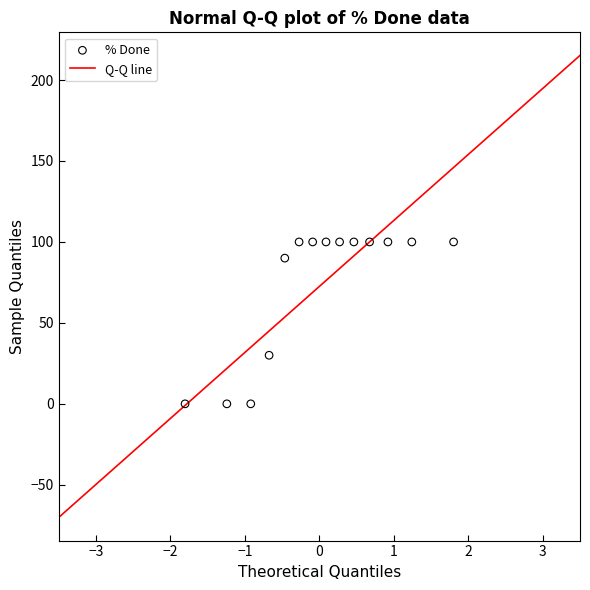

What is the range of Y values (max minus min)?

100